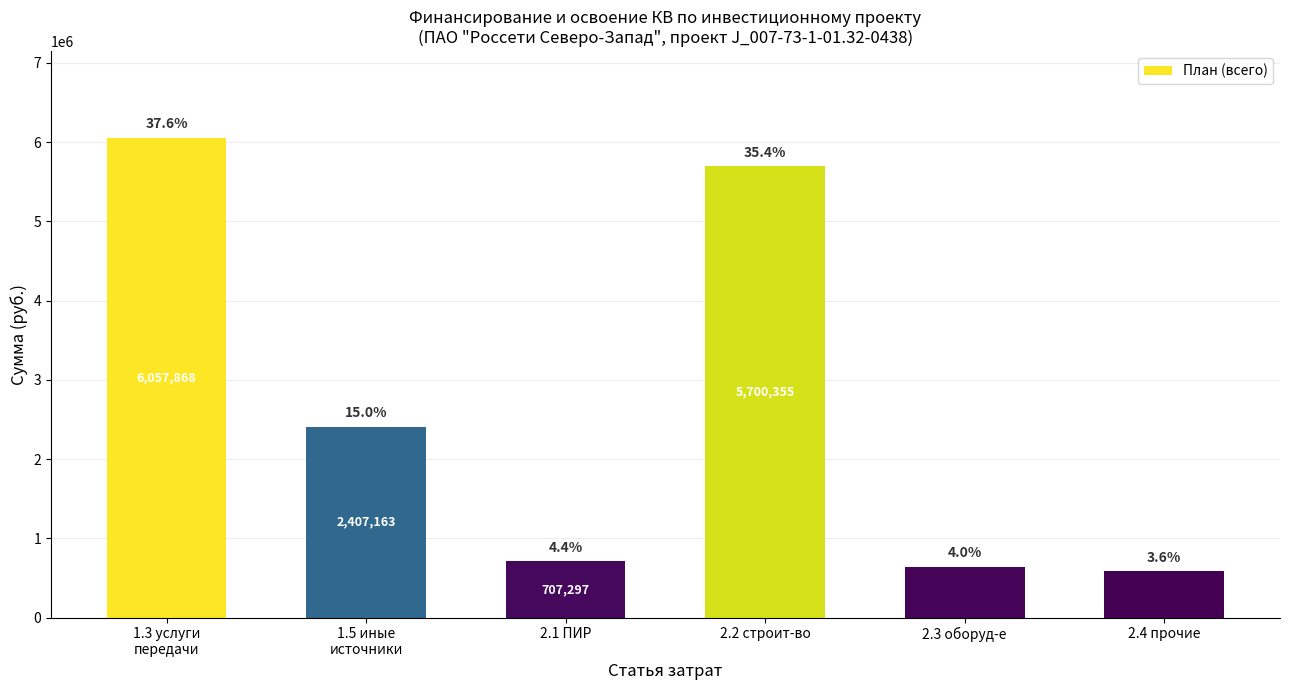

What is the change in value from 2.2 строит-во to 2.4 прочие?

-5118063.3